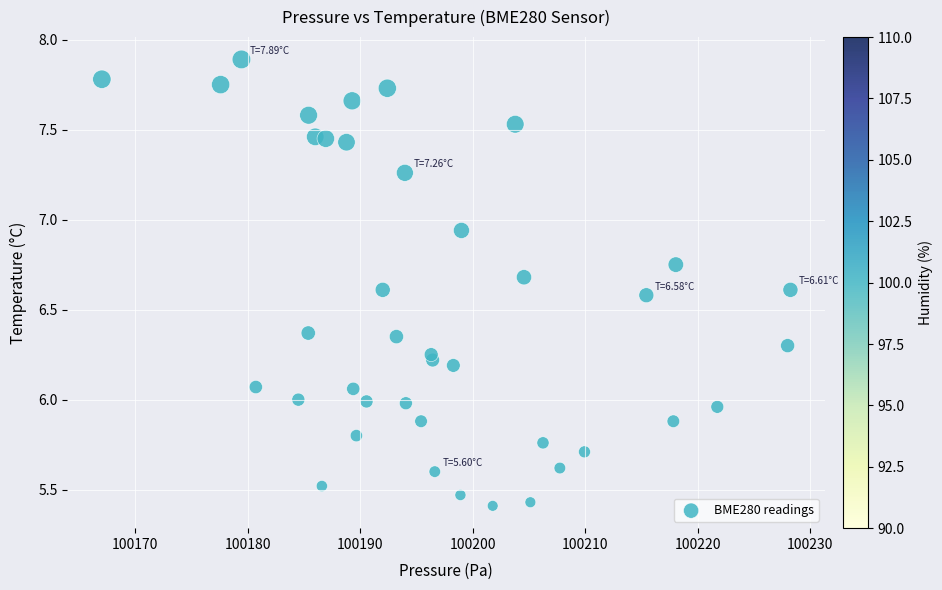

What is the range of X values (max minus min)?

61.2